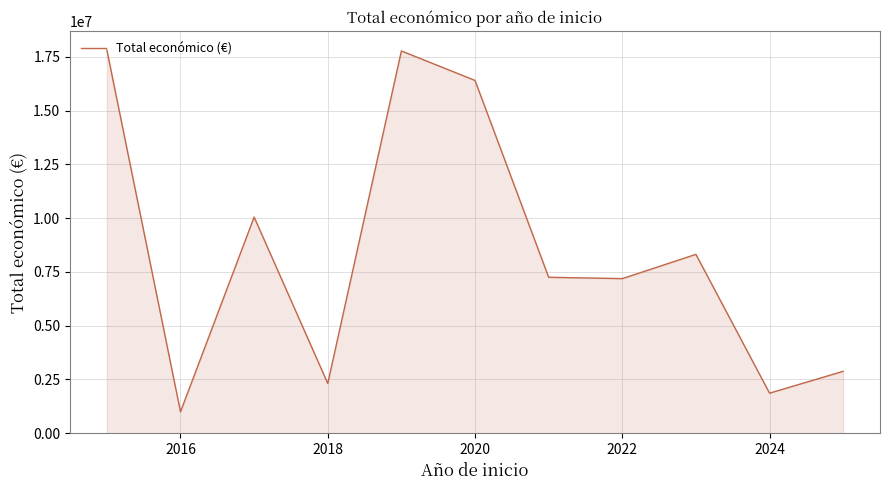

What is the greatest value displayed?

17817181